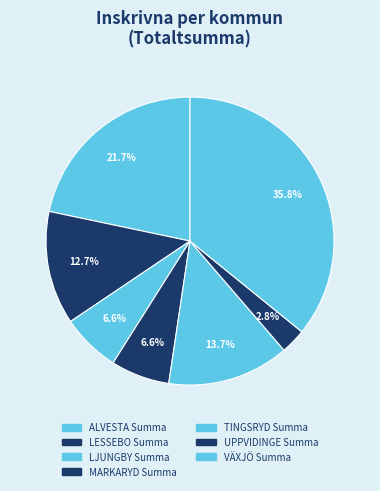

Is there a majority slice in this chart?

No